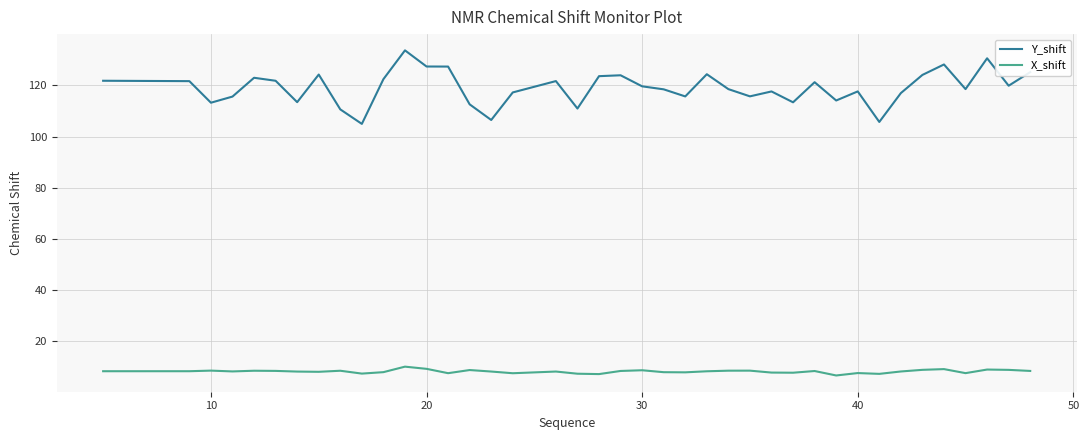

Which series has the widest spread of values?

Y_shift